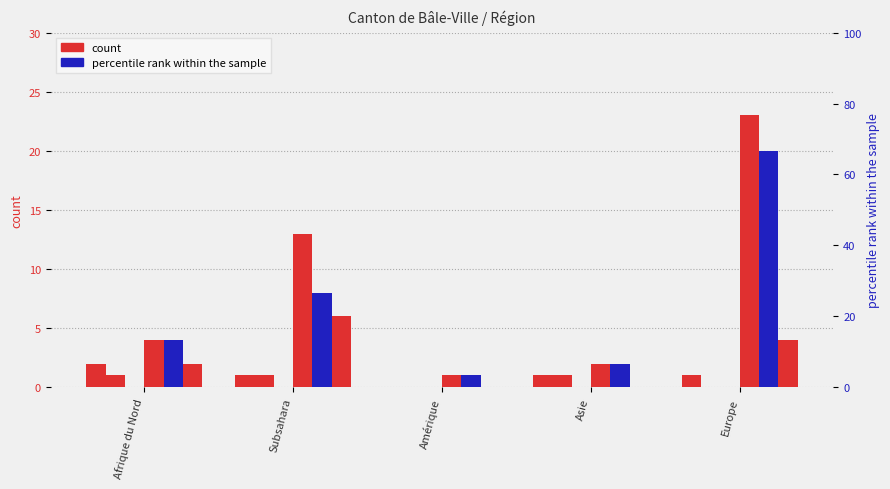

Which series has the largest range (max minus min)?

Nouvelles demandes départ (col_15)